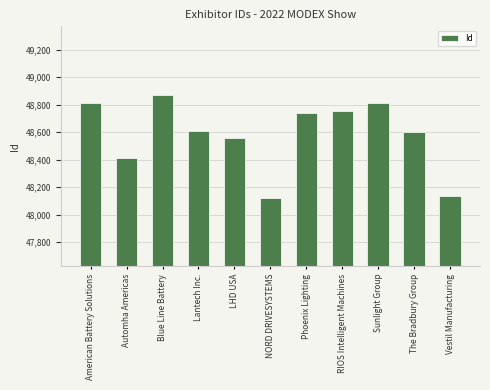

What is the difference between the maximum and minimum values?

746